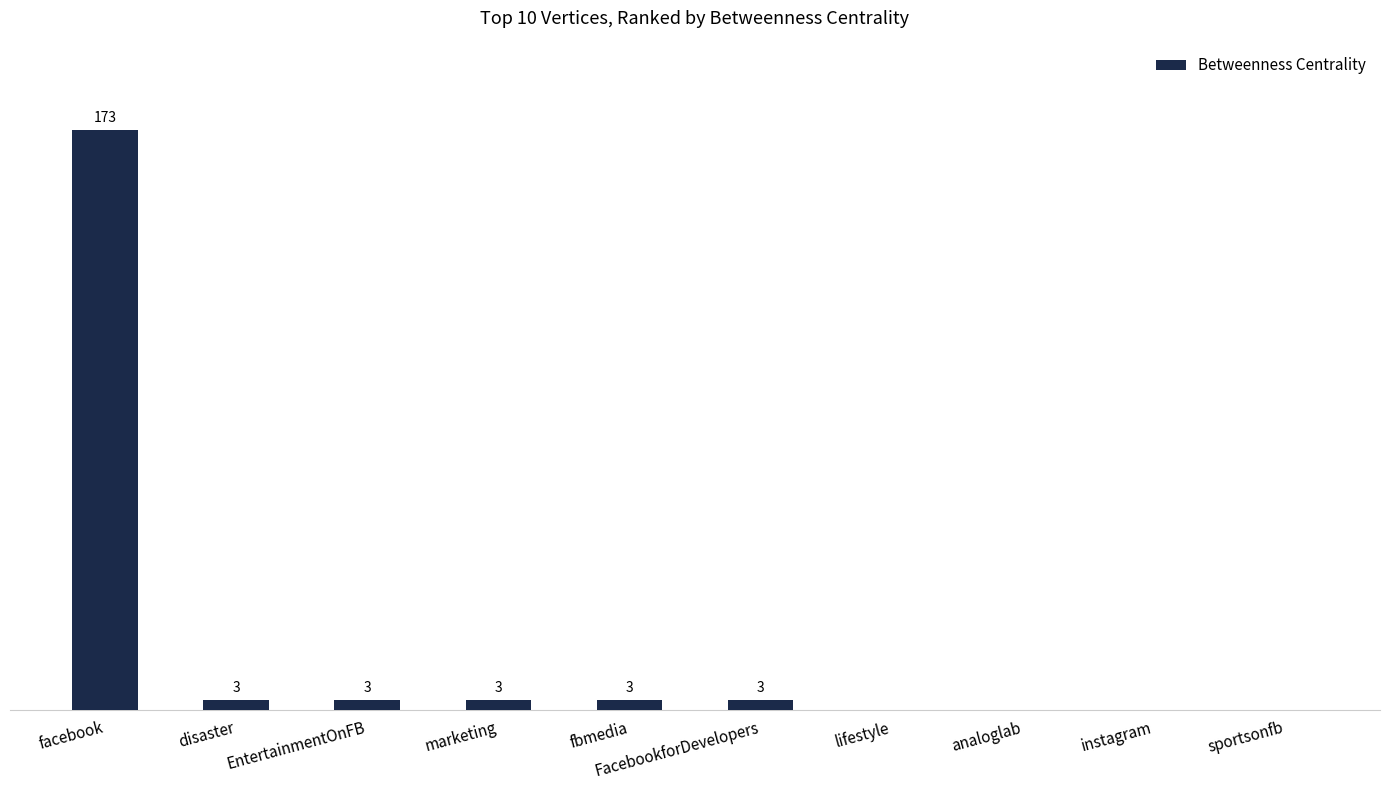

At which label does the data first exceed 3?

facebook